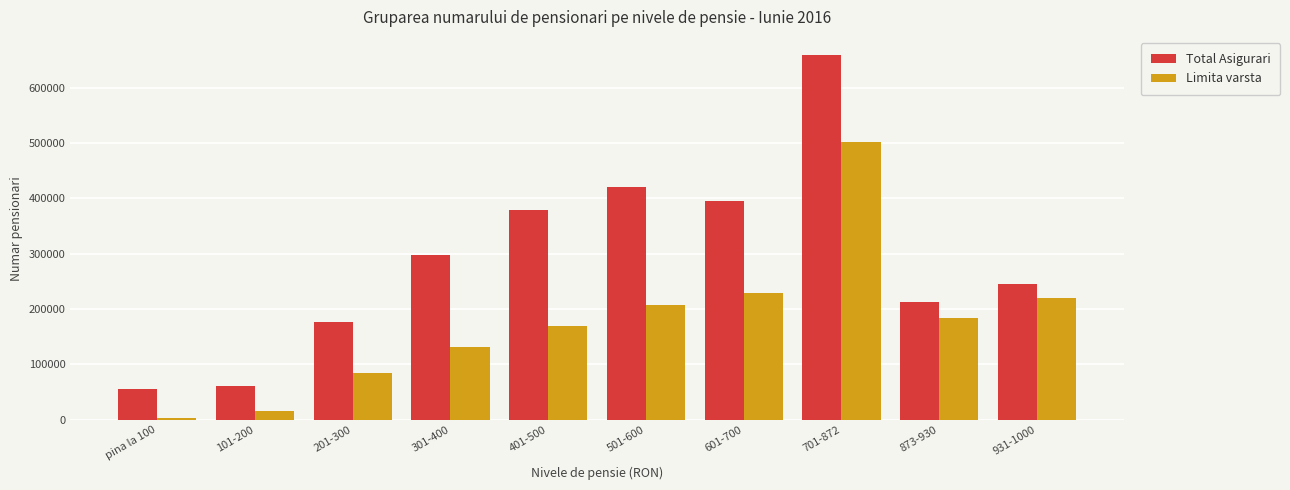

List the series in order of their overall mean, lowest first.

Limita varsta, Total Asigurari